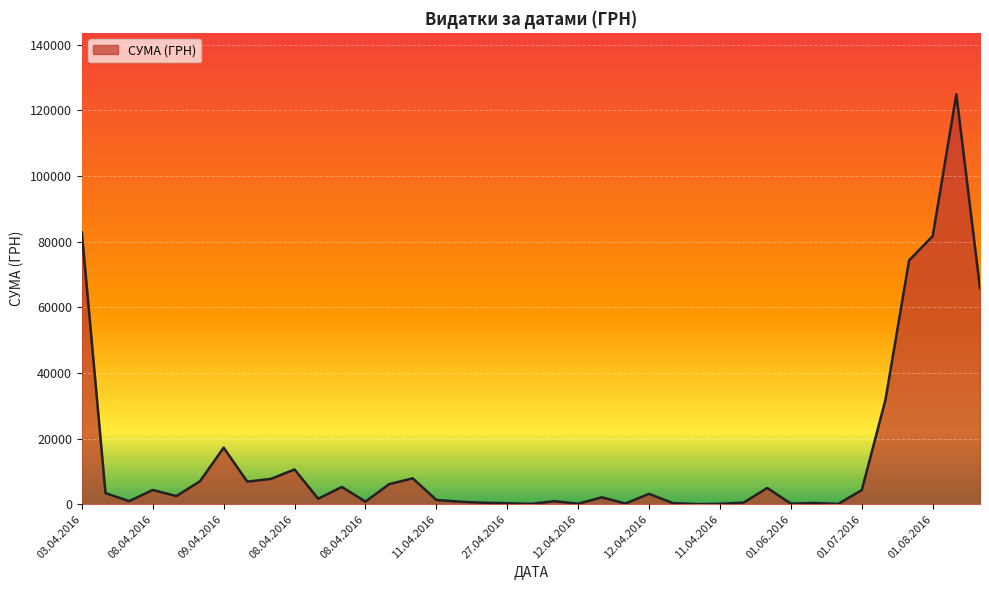

What is the maximum value shown in the chart?

124904.8